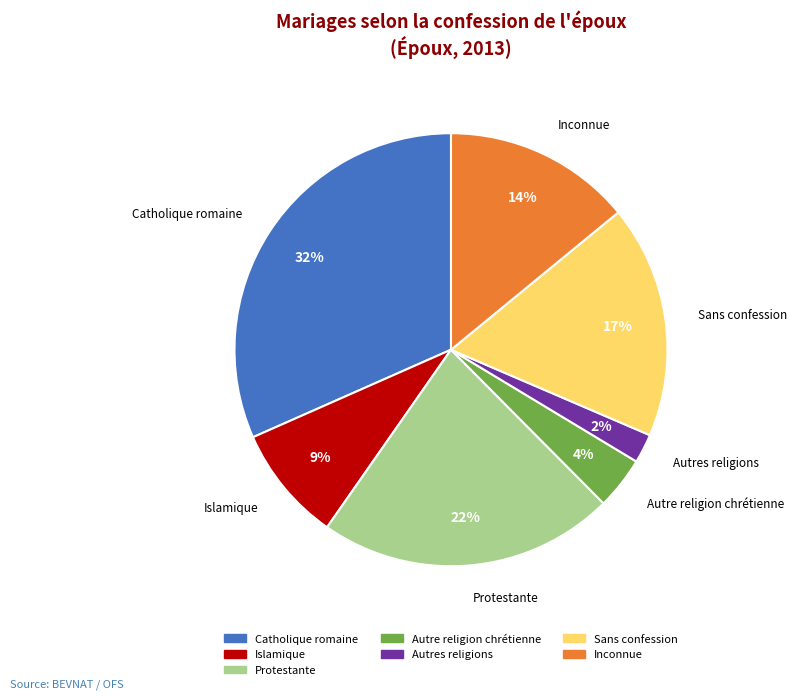

To the nearest percent, what is the difference between the Inconnue and Autres religions slice percentages?

12%